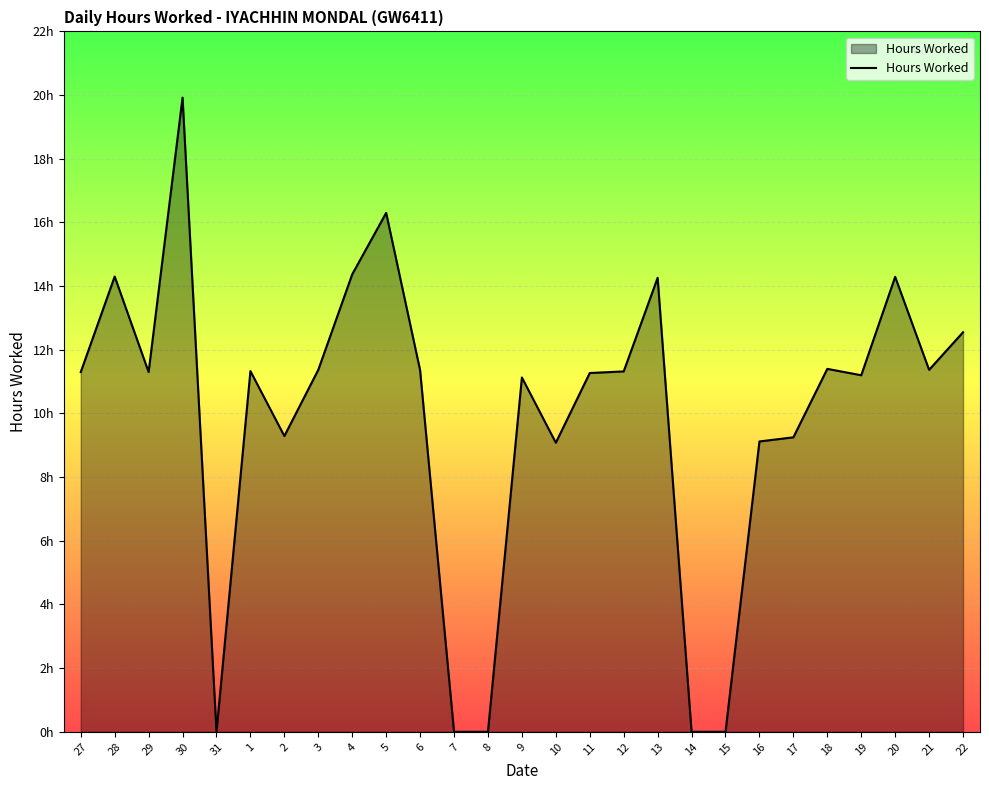

Is this an area chart (filled region under the line)?

Yes